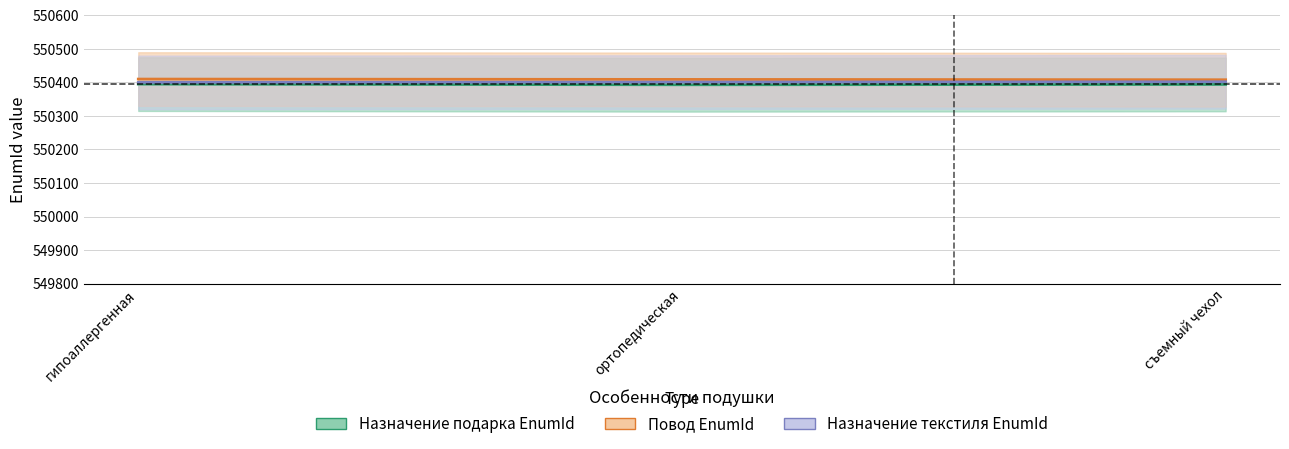

What is the maximum value for Повод EnumId?

550410